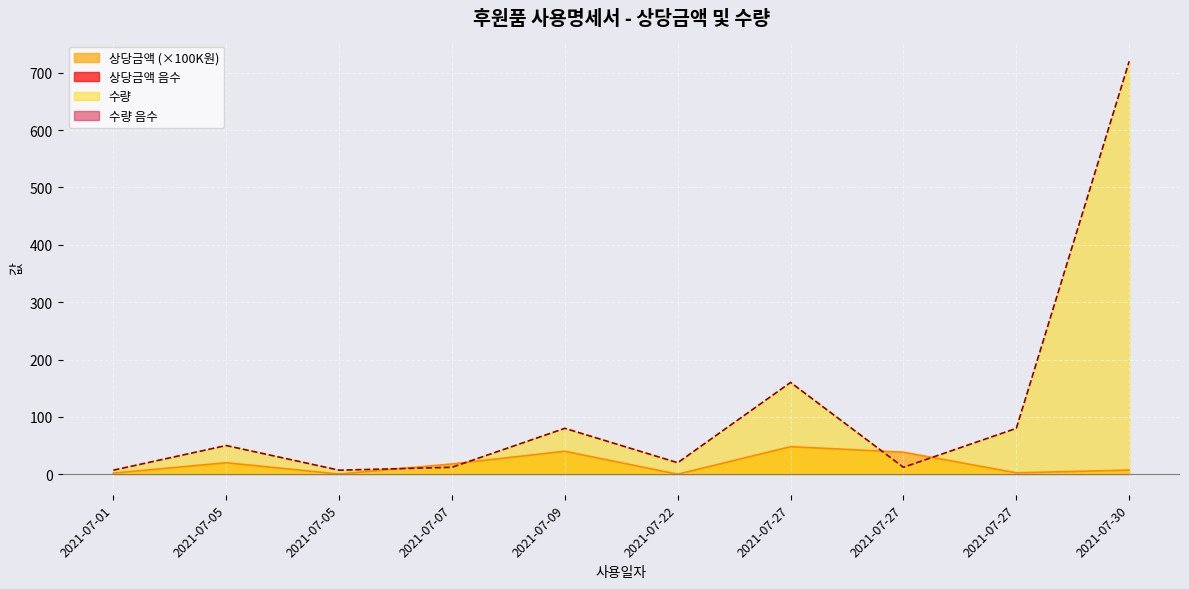

What is the value of the 상당금액 point at the 2nd from the left?

20.0